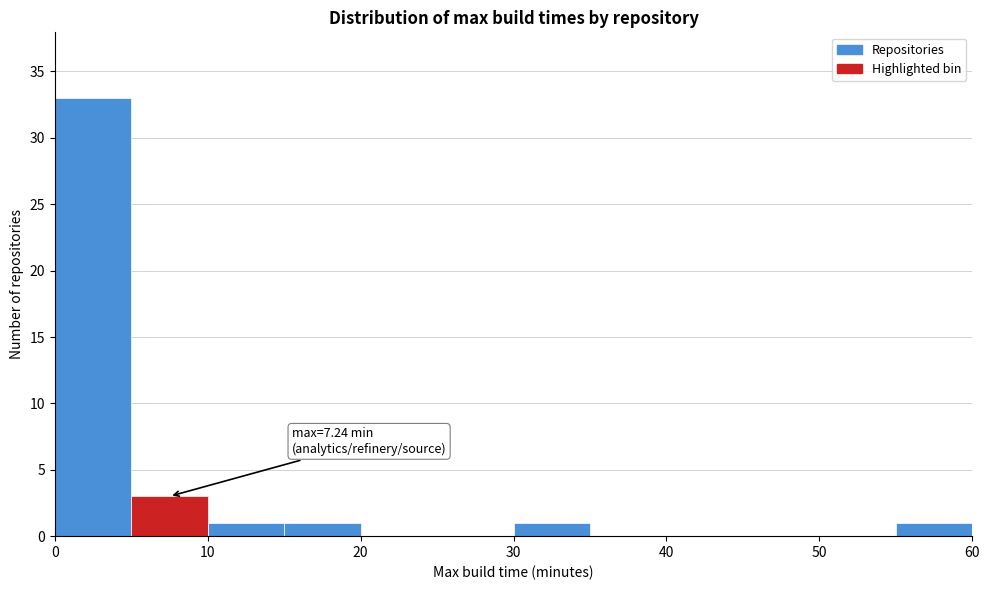

Over which range of the x-axis is the bar tallest?

0 to 5